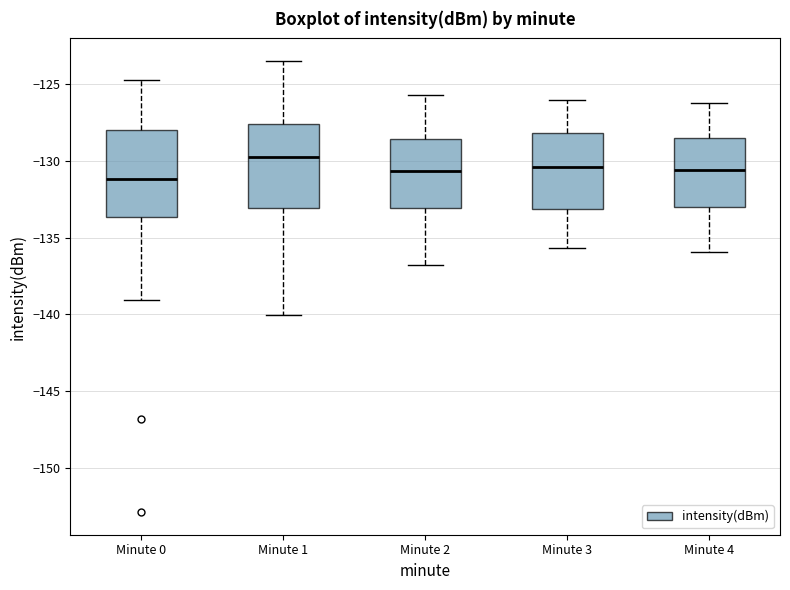

Reading left to right, transcribe this box plot: for each box, give where its median line is, the range the box spans, and where its two whiskers end, as read against the y-axis. The values are not printed on the chart, so give them approximately, as read against the axis.

Minute 0: median -131.0, box -133.5 to -128.0, whiskers -139.0 to -125.0
Minute 1: median -130.0, box -133.0 to -127.5, whiskers -140.0 to -123.5
Minute 2: median -130.5, box -133.0 to -128.5, whiskers -137.0 to -125.5
Minute 3: median -130.5, box -133.0 to -128.0, whiskers -135.5 to -126.0
Minute 4: median -130.5, box -133.0 to -128.5, whiskers -136.0 to -126.0